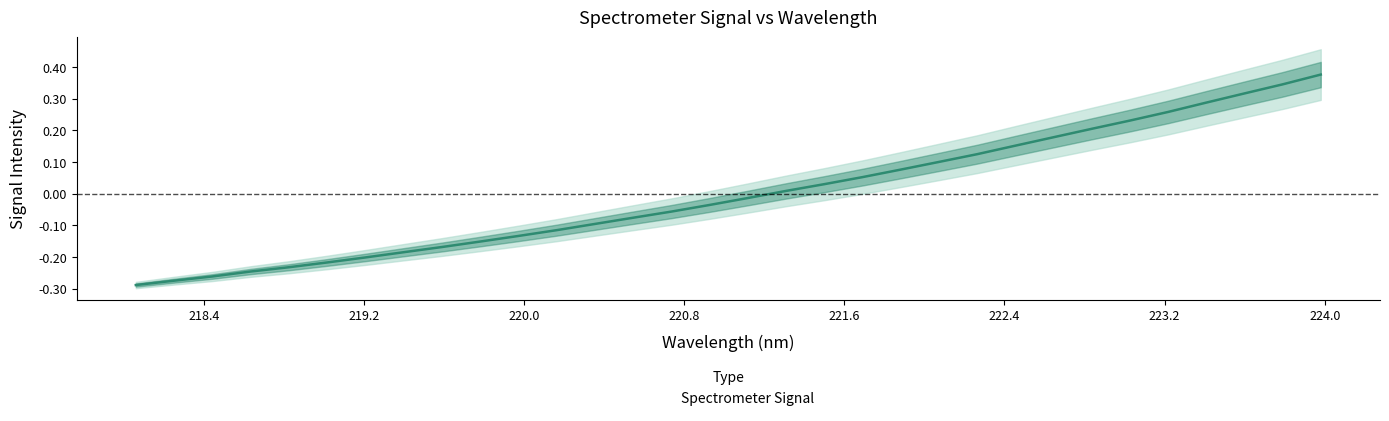

What is the difference between the values at 223.2172 and 222.263?

0.1